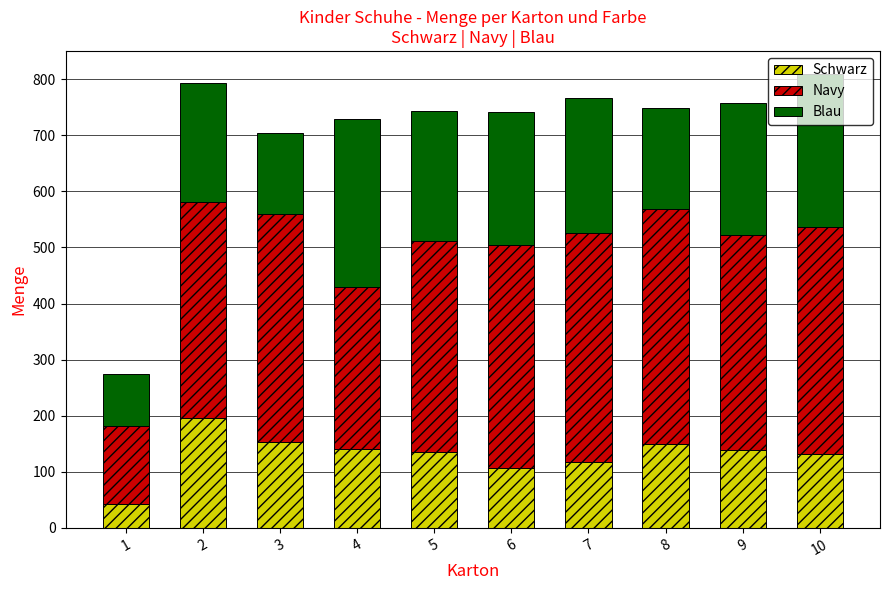

Count the number of categories in the chart.

10